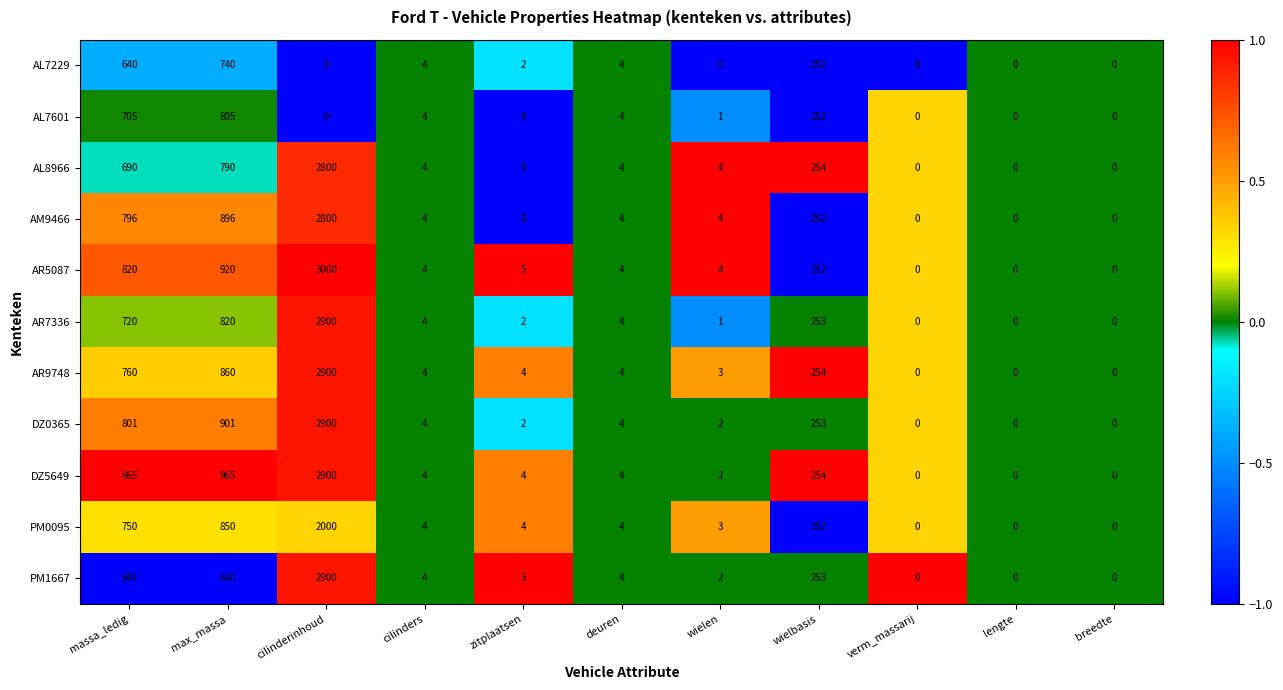

At which category is the sum across all series the highest?

cilinderinhoud